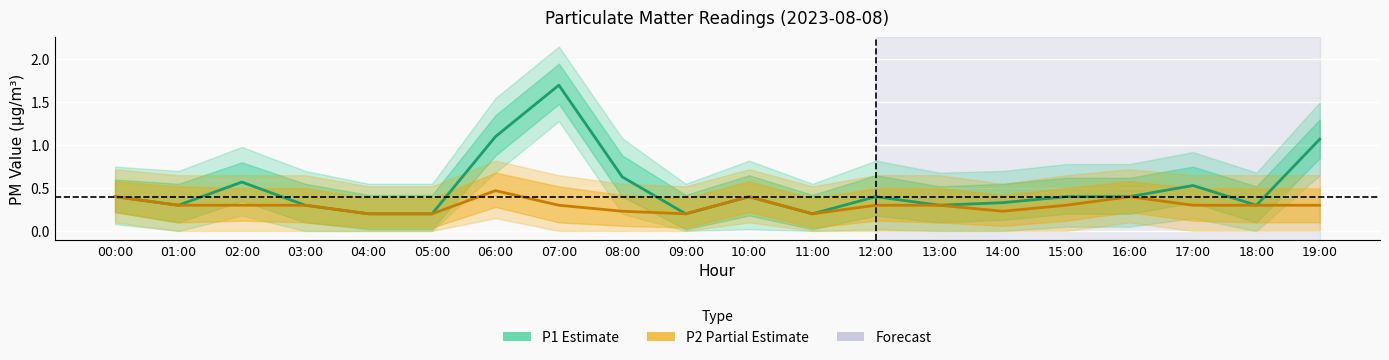

True or false: P1 (PM10) has a value of 0.5 at 00:00.

False